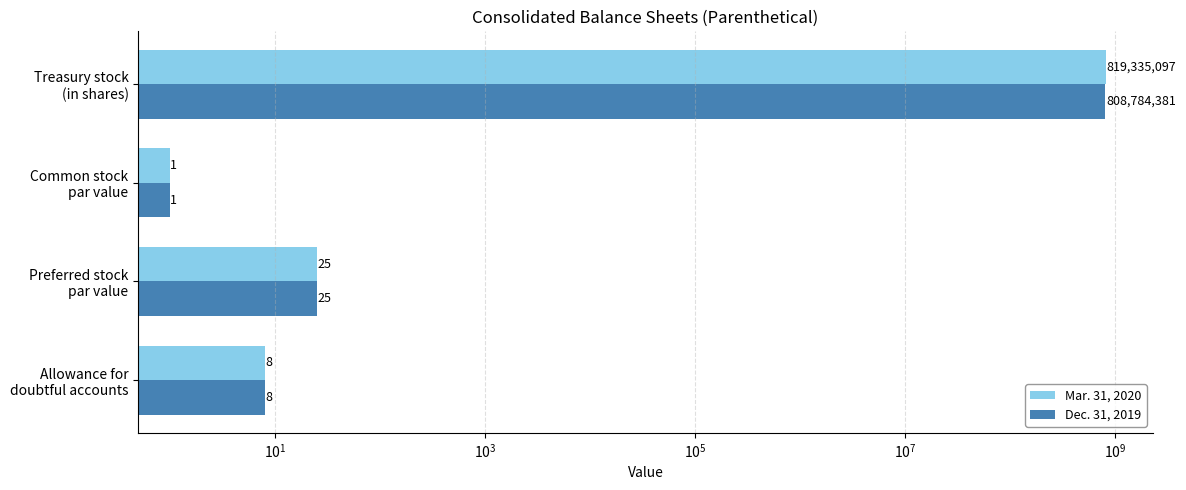

Count the number of data series in this chart.

2